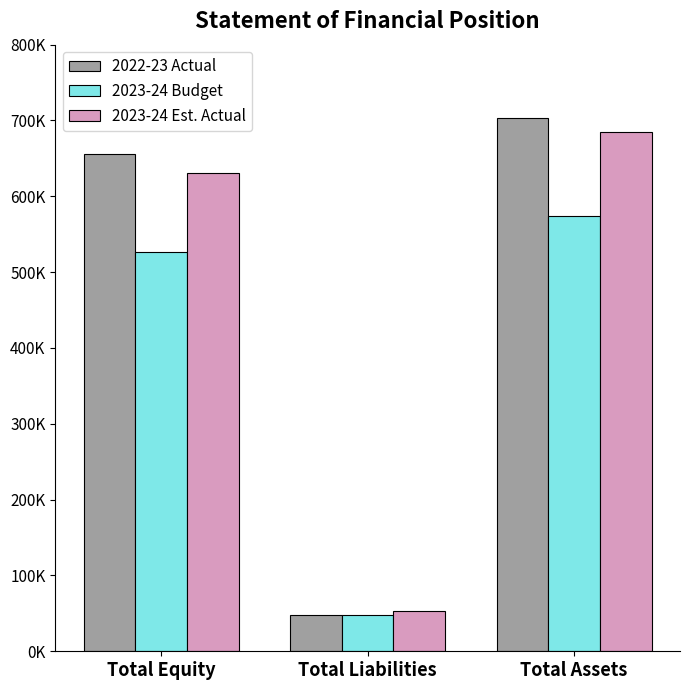

Reading right to left, extract all data points from this chart.

2022-23 Actual: Total Assets=703753	Total Liabilities=48083	Total Equity=655670
2023-24 Budget: Total Assets=573706	Total Liabilities=47225	Total Equity=526481
2023-24 Est. Actual: Total Assets=684994	Total Liabilities=53606	Total Equity=631388